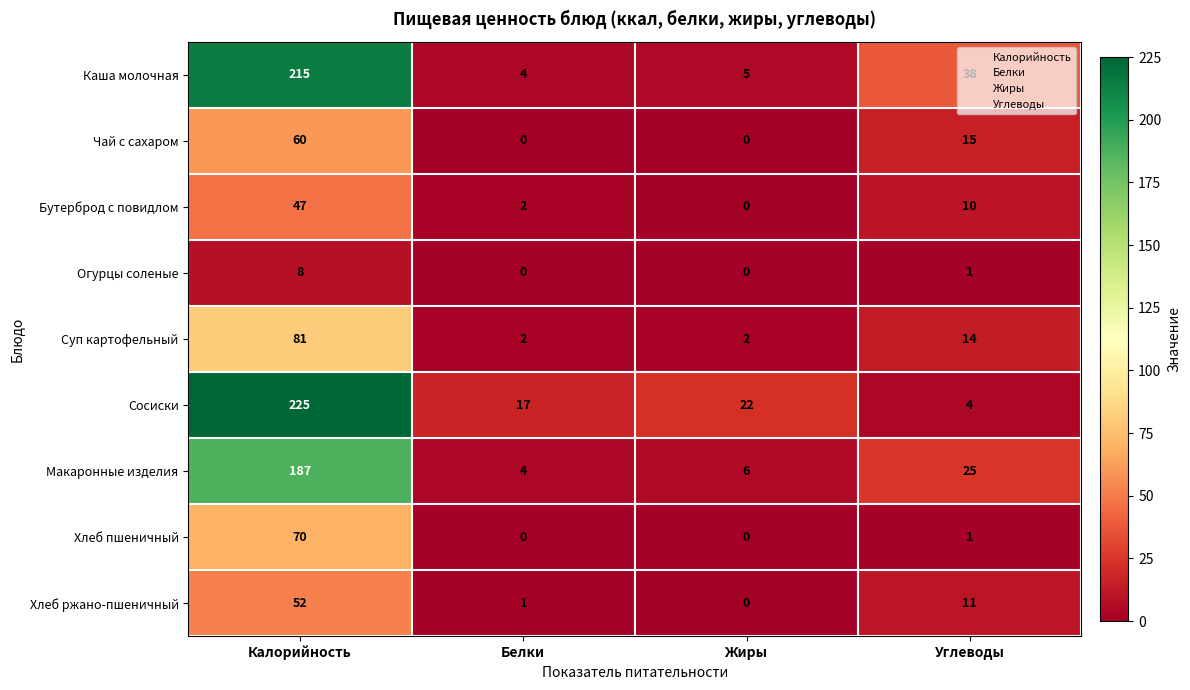

How many series are shown in this chart?

9